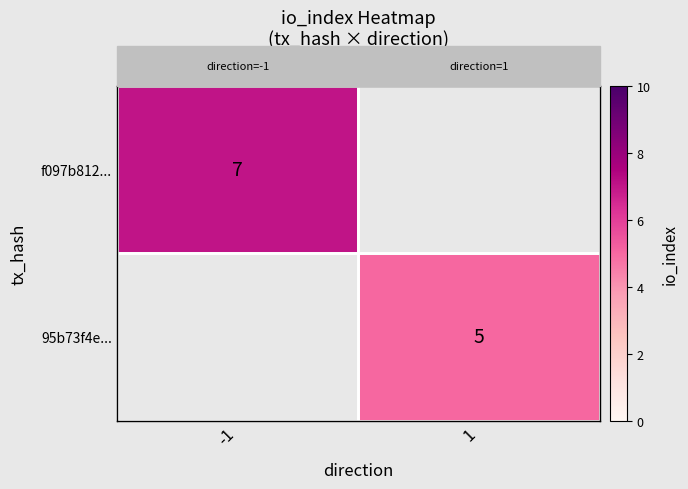

What is the lowest value of the f097b812... series?

7.0